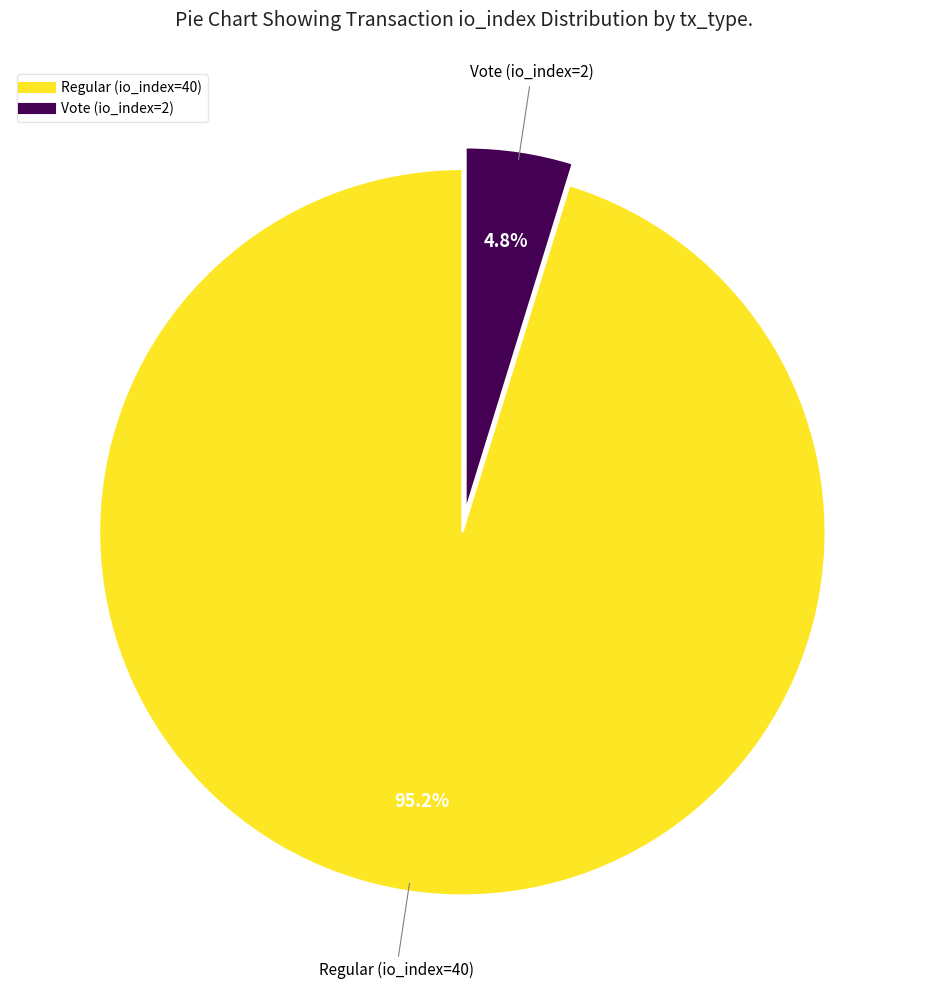

To the nearest percent, what is the combined percentage of Regular (io_index=40) and Vote (io_index=2)?

100%